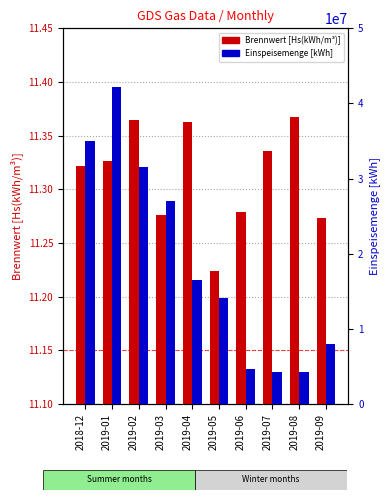

At 2019-08, list the series in order from largest to smallest.

Einspeisemenge [kWh], Brennwert [Hs(kWh/m³)]